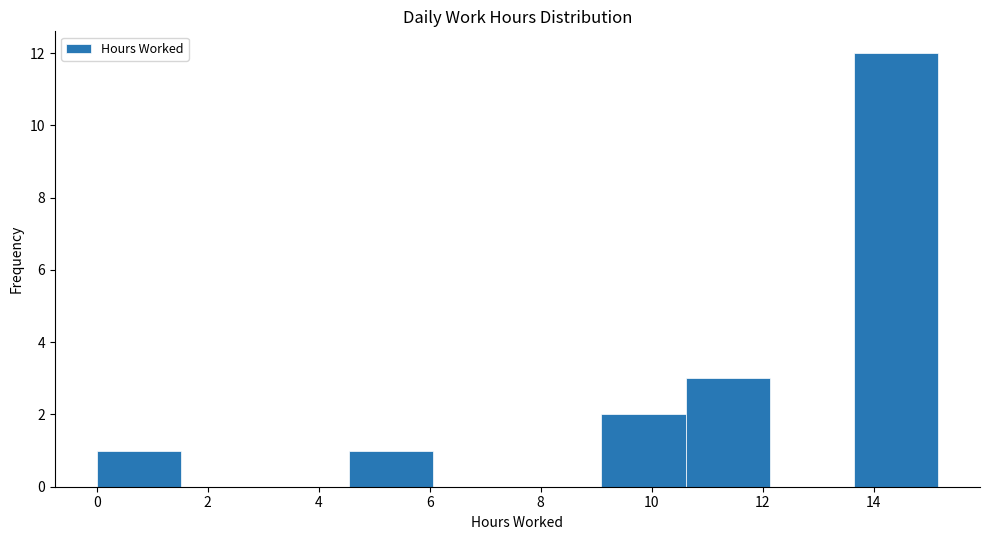

Over which range of the x-axis is the bar tallest?

13.6 to 15.2